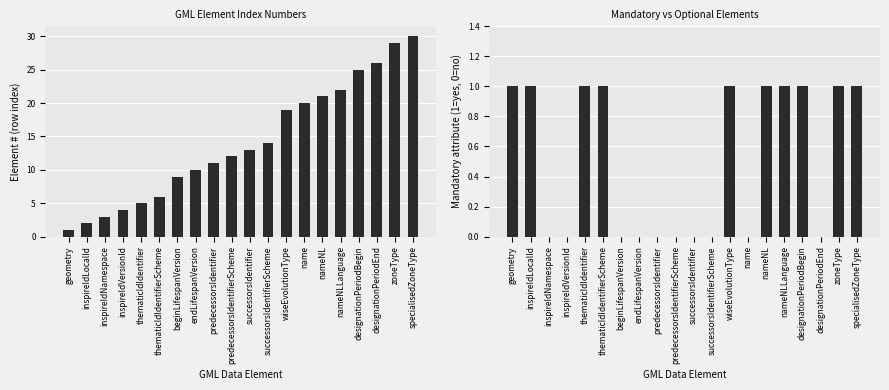

What is the sum of the Mandatory (1=yes) values at designationPeriodEnd and thematicIdIdentifier?

1